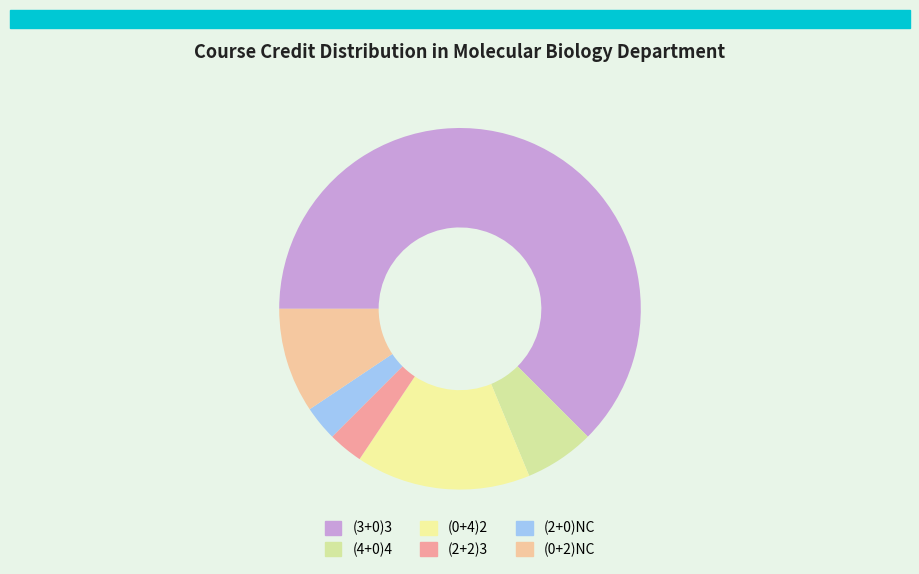

To the nearest percent, what percentage of the pie is (2+0)NC?

3%